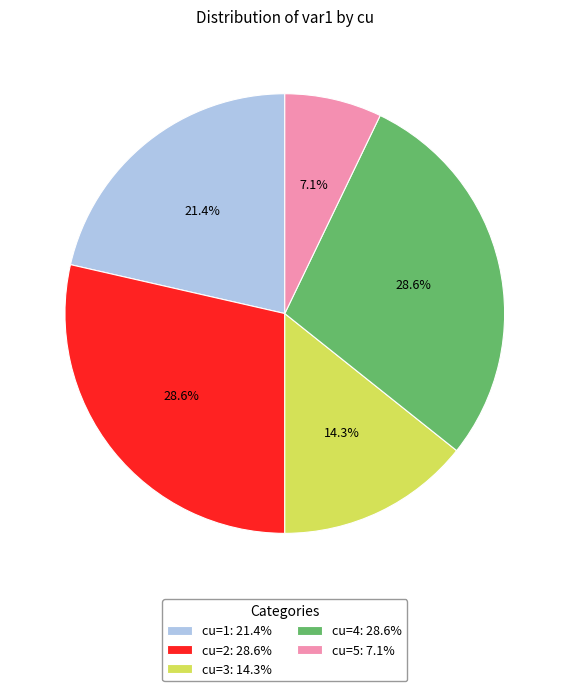

What is the ratio of the value at cu=4: 28.6% to the value at cu=5: 7.1%?

4.0